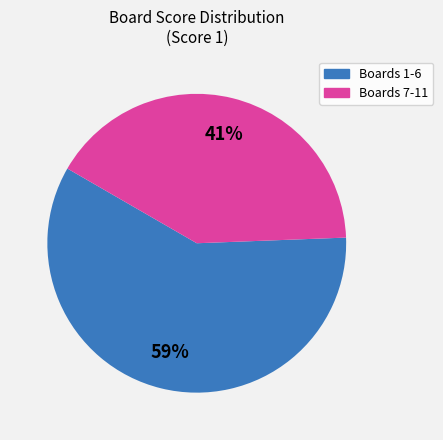

Does any single category account for the majority?

Yes